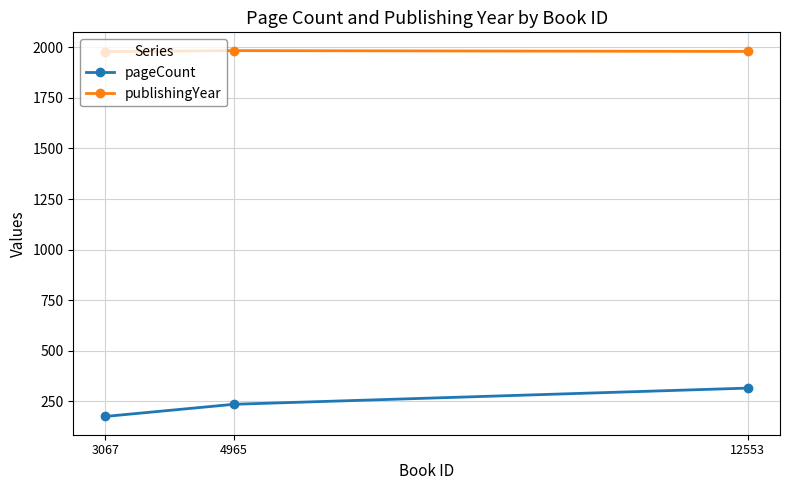

Is the value of publishingYear at 3067 greater than the value of pageCount at 3067?

Yes